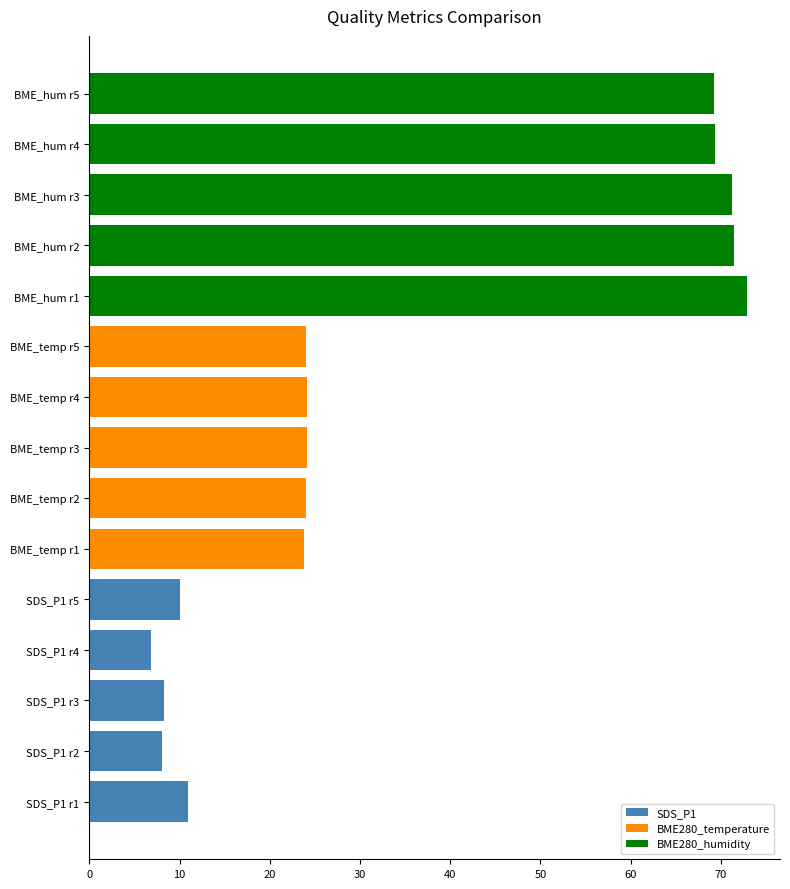

What are all the series names shown in the legend?

SDS_P1, BME280_temperature, BME280_humidity